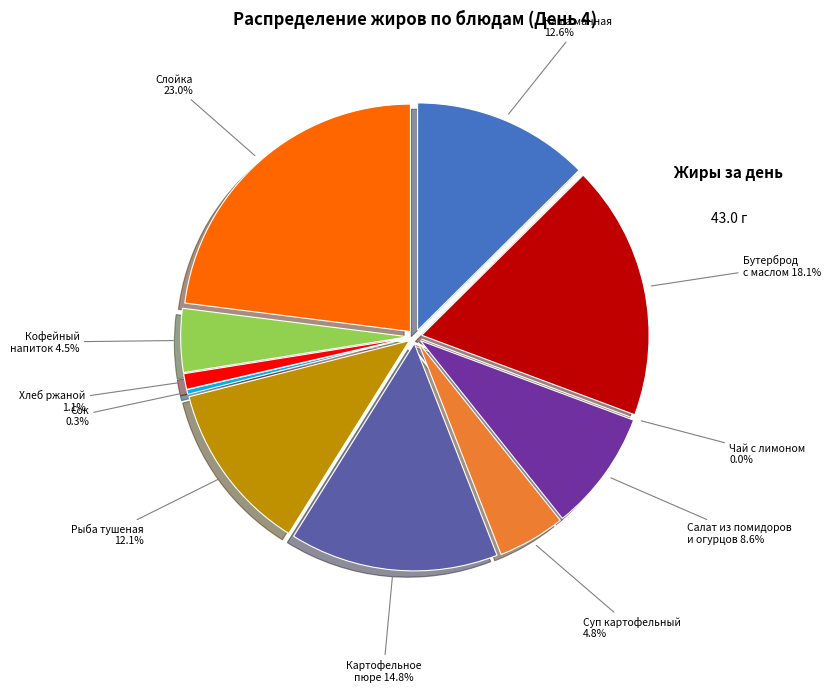

Which category has the smallest portion of the pie?

Чай с лимоном